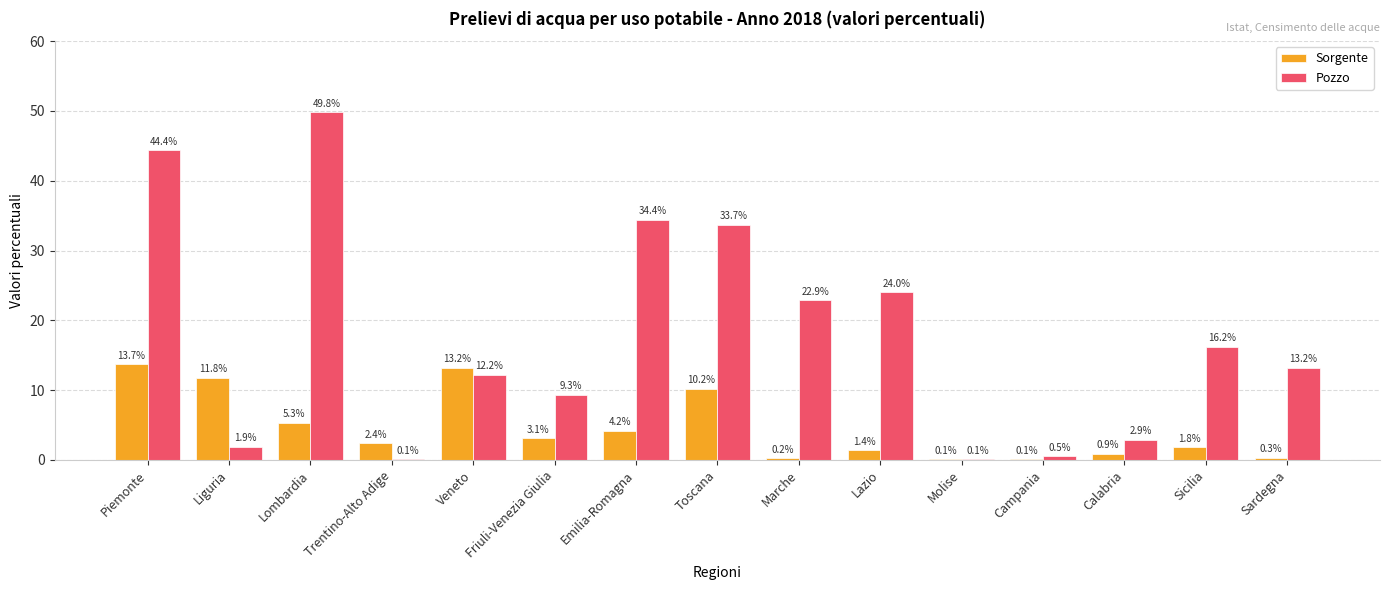

The value of Pozzo at Emilia-Romagna is 60.1. True or false?

False